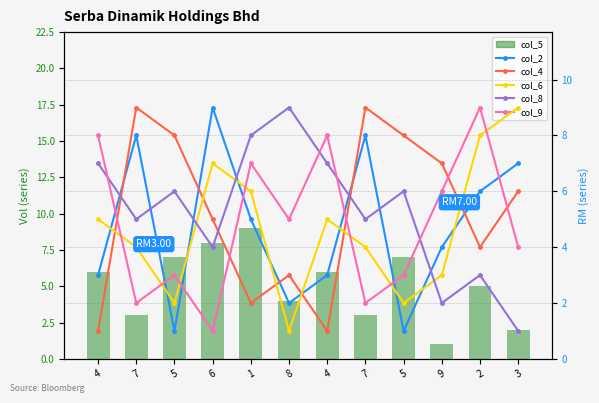

What is the difference between the maximum and second lowest values in the col_2 series?

8